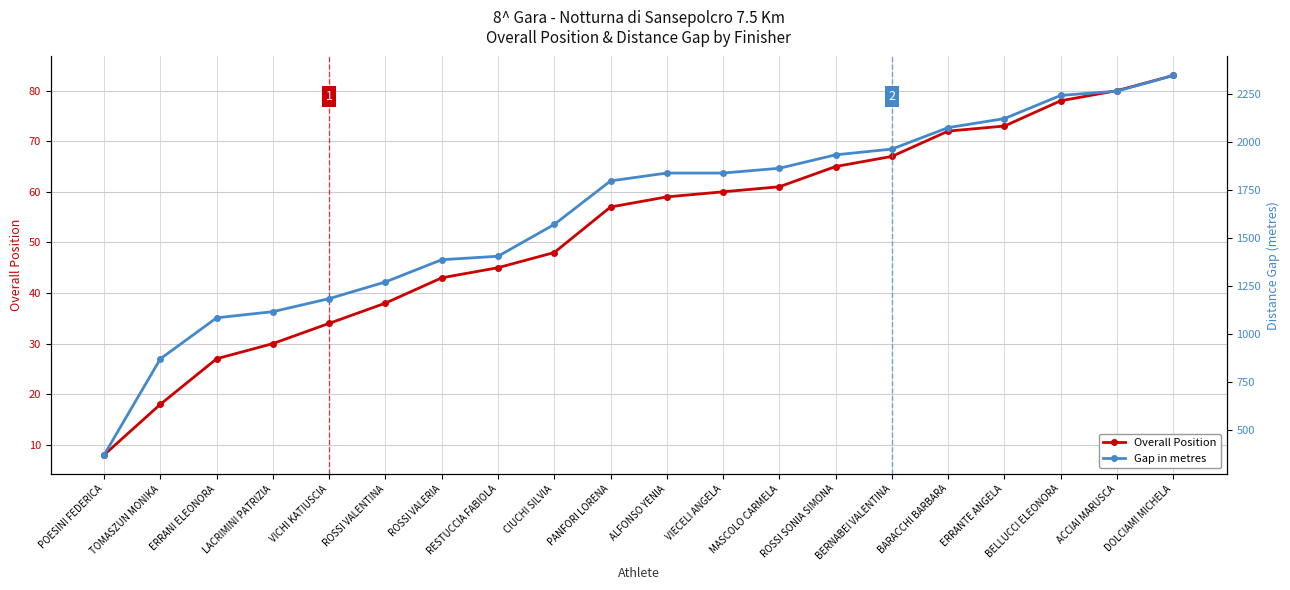

Which series has the widest spread of values?

Gap in metres